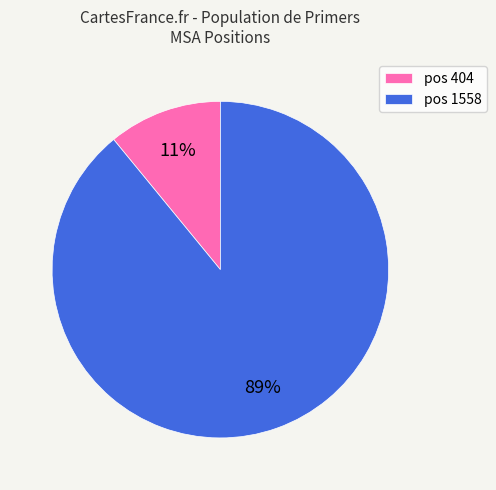

To the nearest percent, what is the difference between the pos 1558 and pos 404 slice percentages?

78%